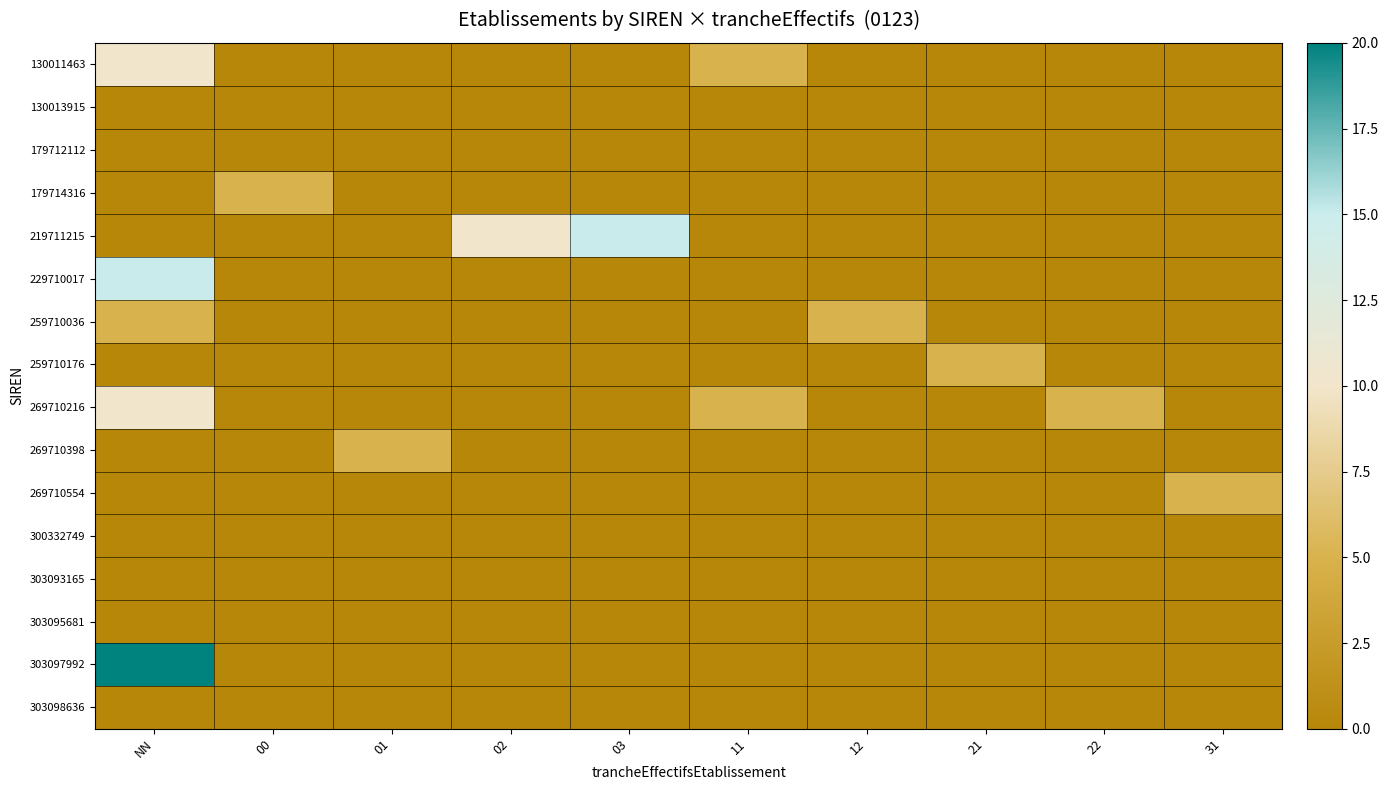

What is the total value across all series at NN?

60